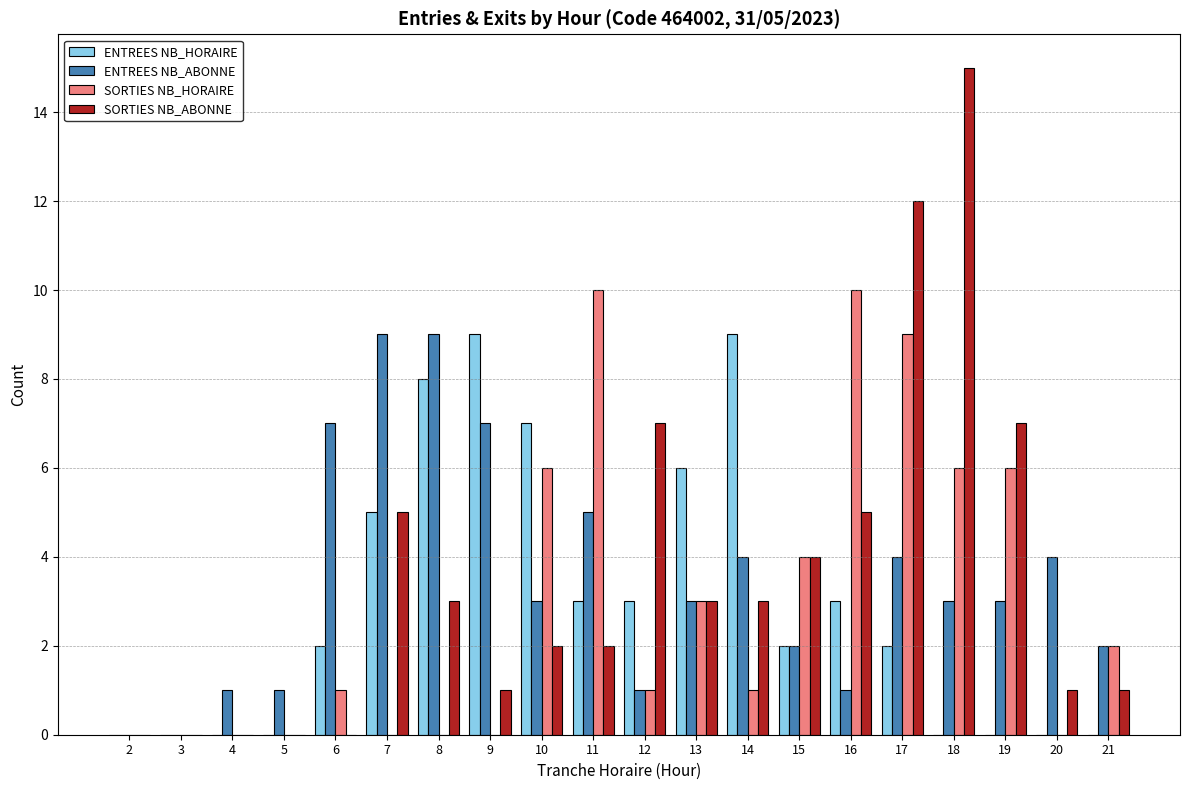

What is the sum of all ENTREES NB_ABONNE values?

69